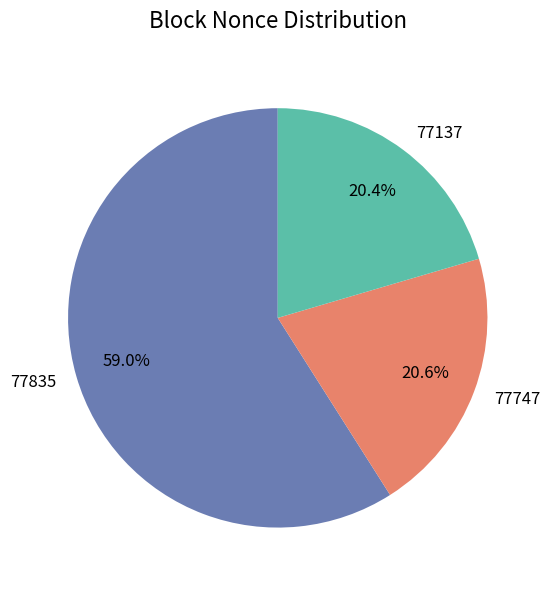

Which has a higher value, 77835 or 77137?

77835